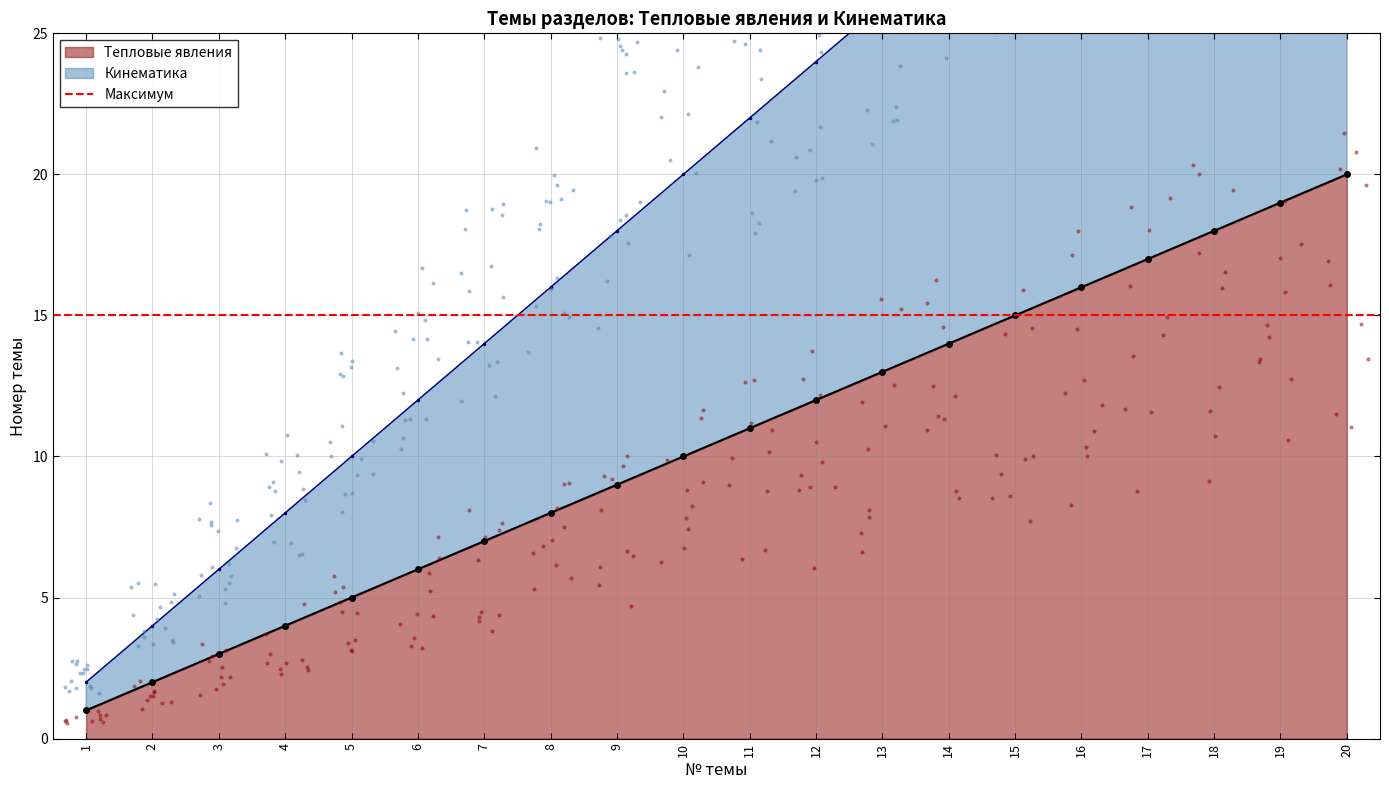

What are all the series names shown in the legend?

Тепловые явления, Кинематика